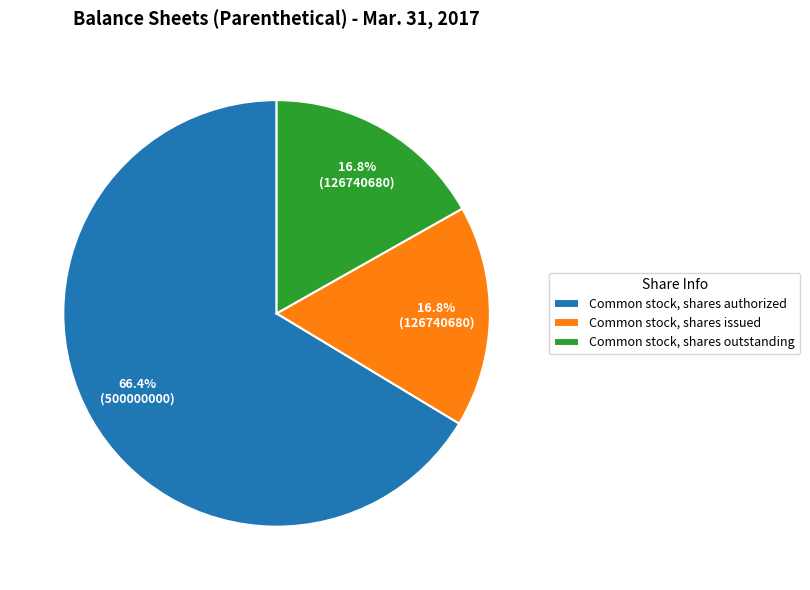

Count the number of slices in the pie.

3